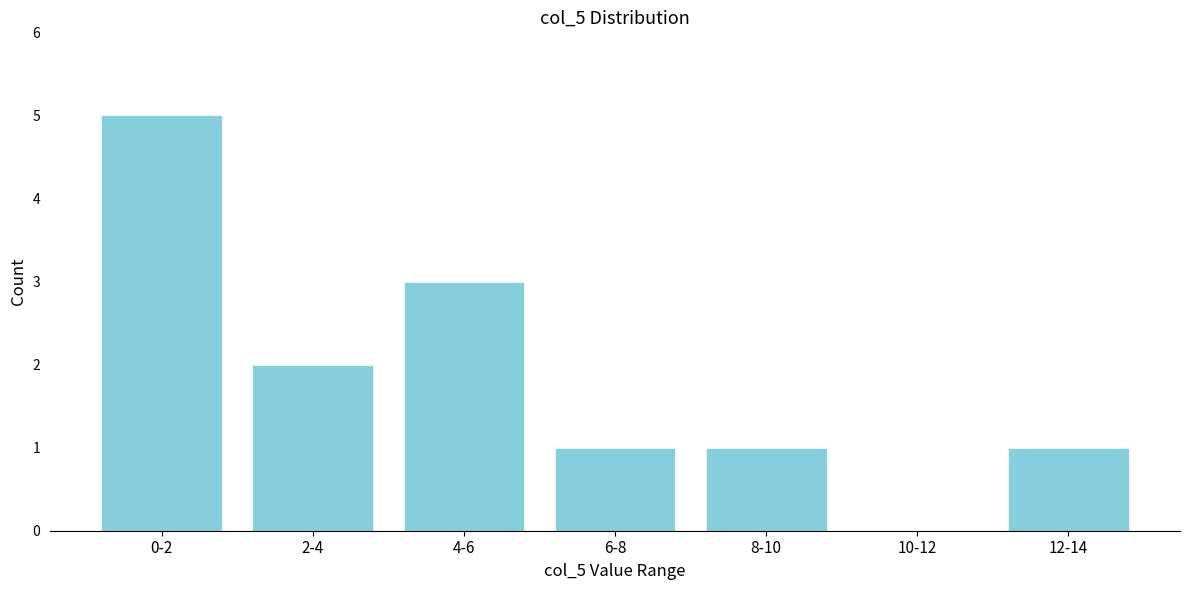

Reading right to left, extract all data points from this chart.

12-14=1	10-12=0	8-10=1	6-8=1	4-6=3	2-4=2	0-2=5